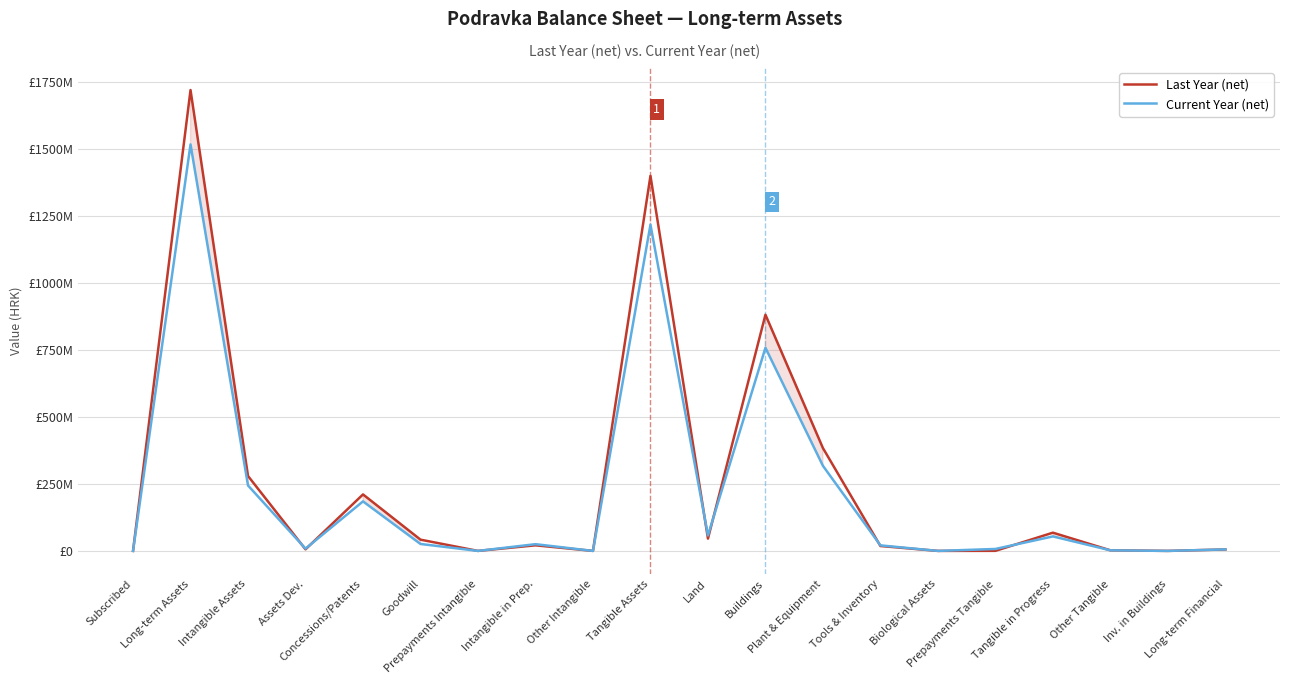

Does the chart display data point markers on the line(s)?

No